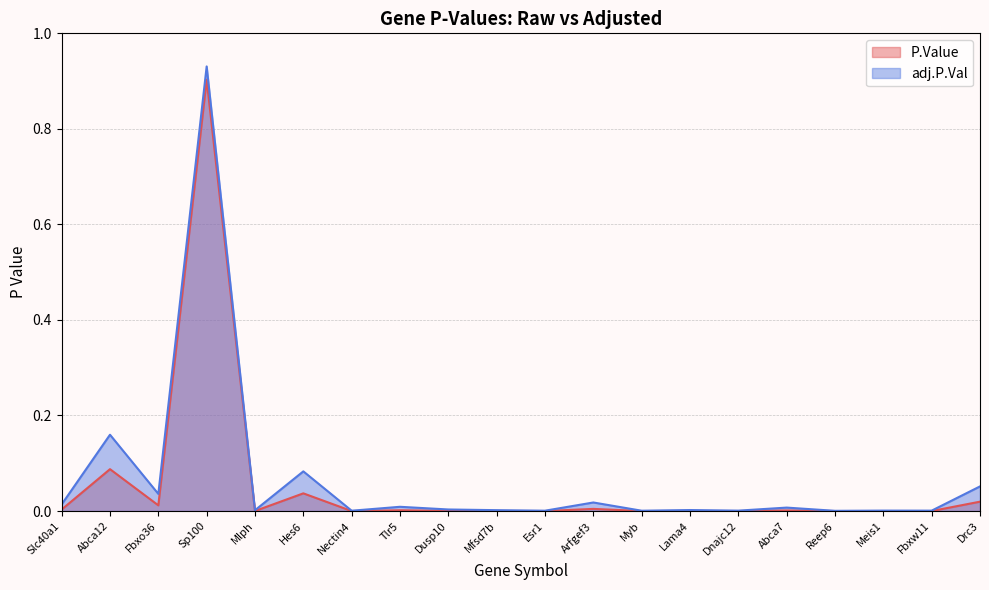

Does the chart have visible grid lines?

Yes